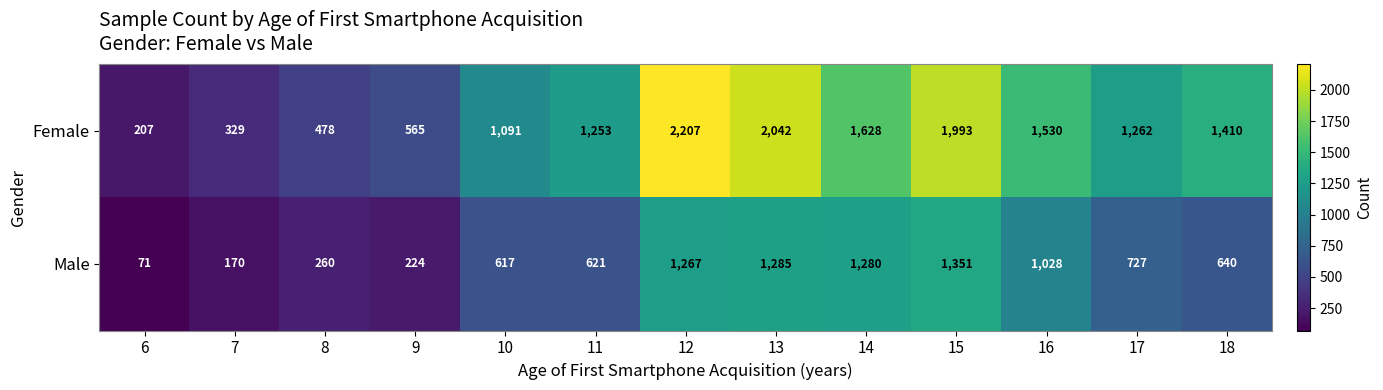

The value of Female at 14 is 867. True or false?

False